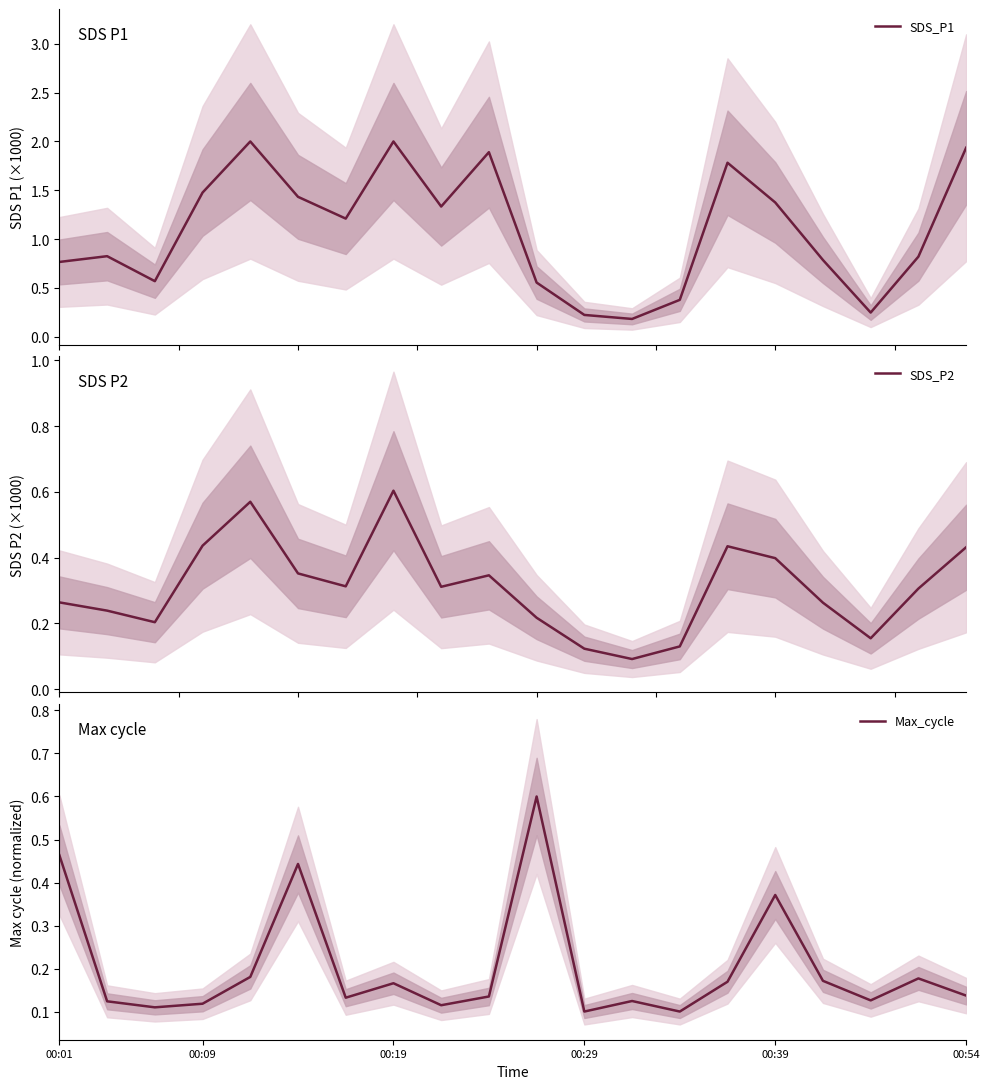

What is the average value of the SDS_P1 series?

1.1